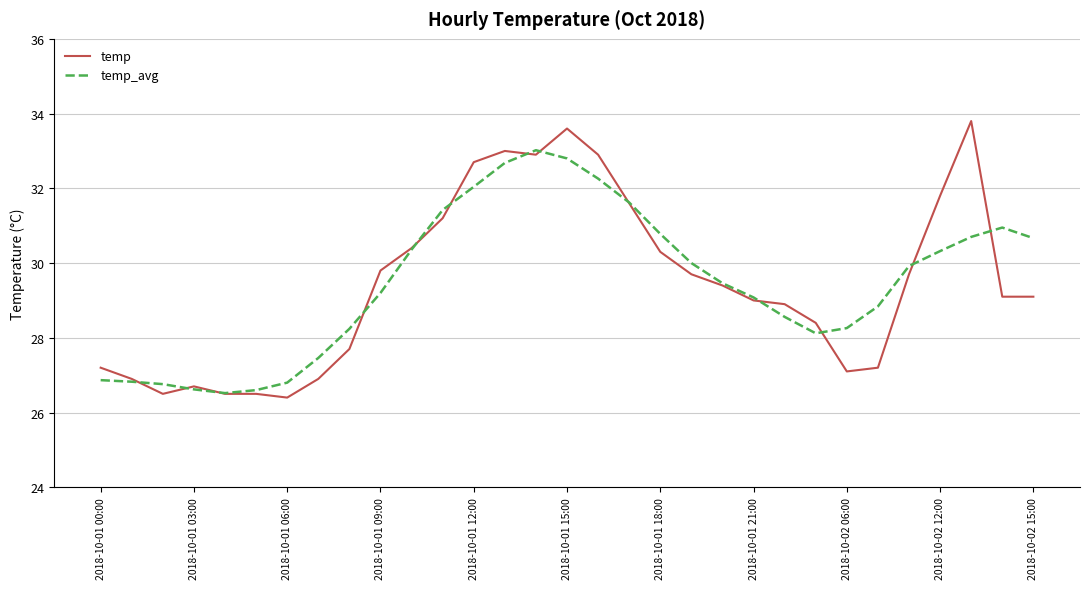

What is the greatest value displayed?

33.8